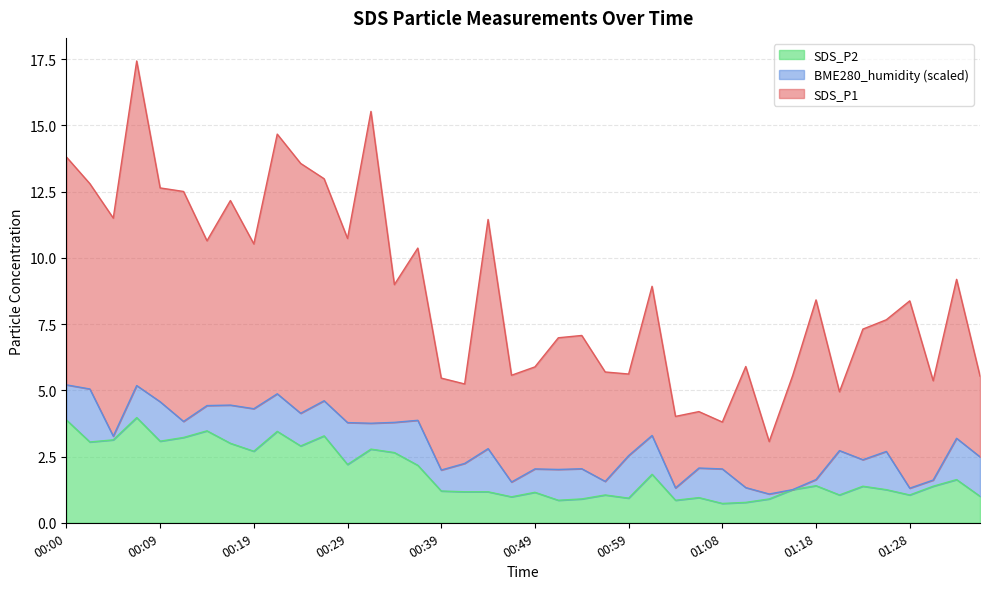

What is the approximate value at 00:59?

0.9